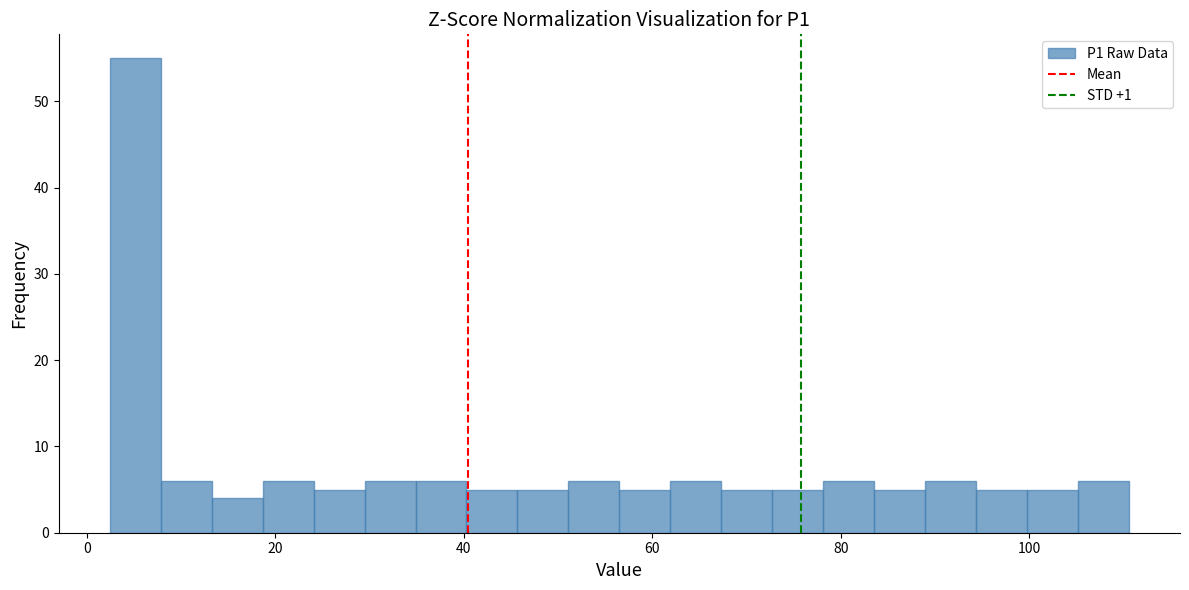

Around what value on the x-axis is the tallest bar? Give the approximate position of its centre, as read against the axis.

6